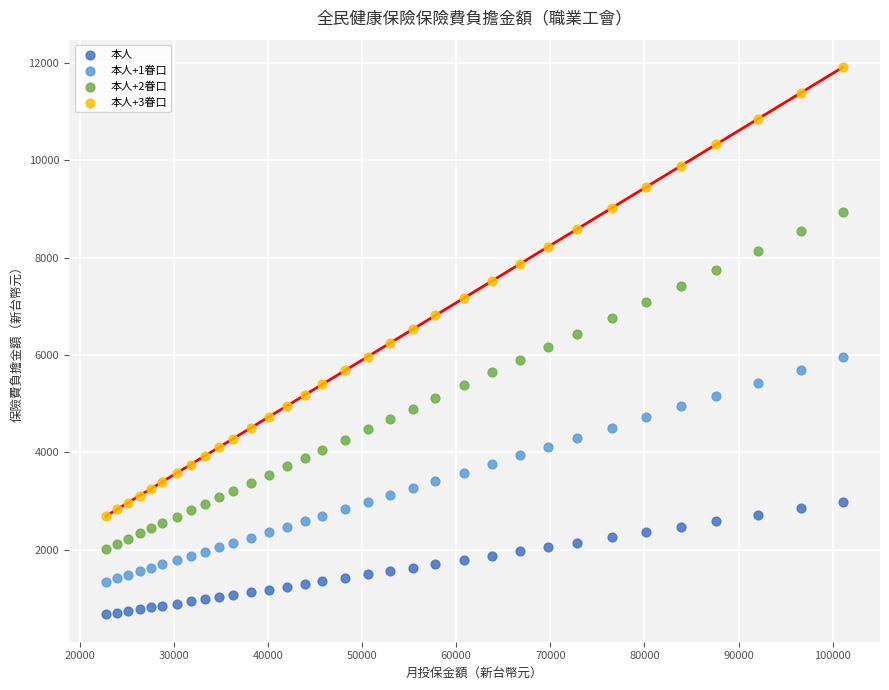

Which series contains the highest Y value?

本人+3眷口